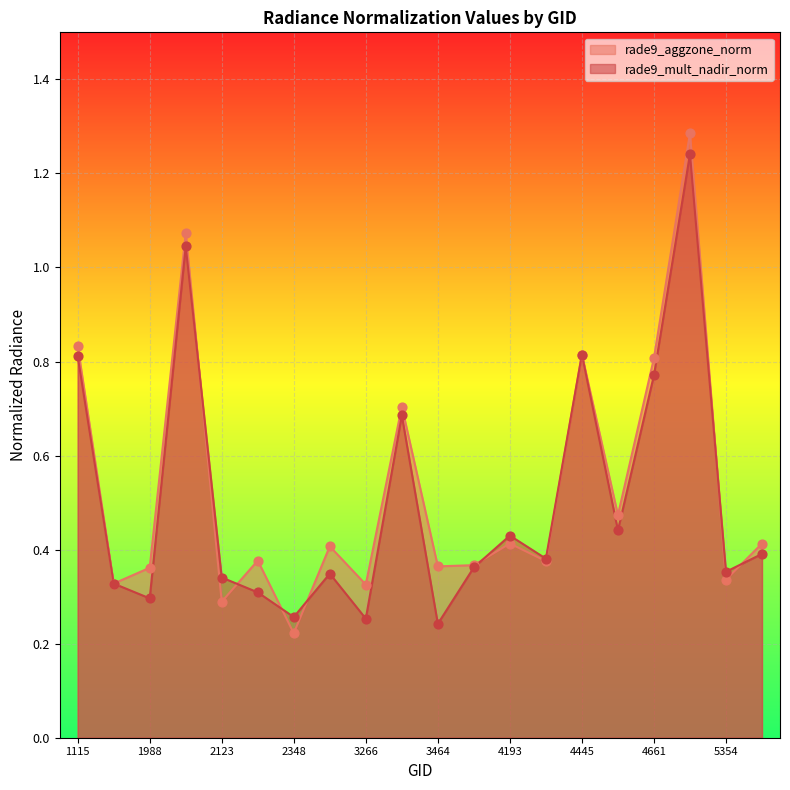

At which category is the sum across all series the highest?

4697